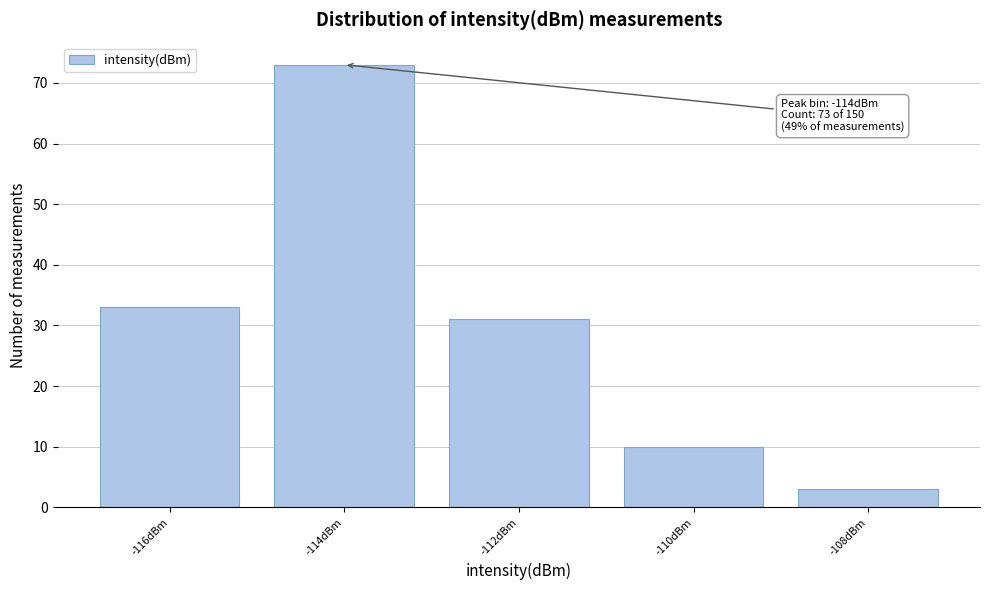

Reading left to right, list all the values displayed in this chart.

-116dBm=33	-114dBm=73	-112dBm=31	-110dBm=10	-108dBm=3